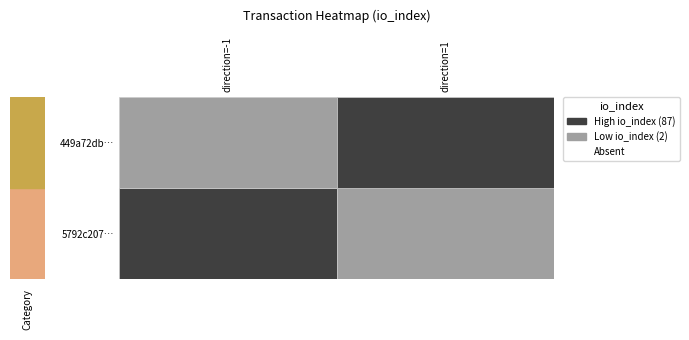

Which has a higher value, 1 or -1?

1